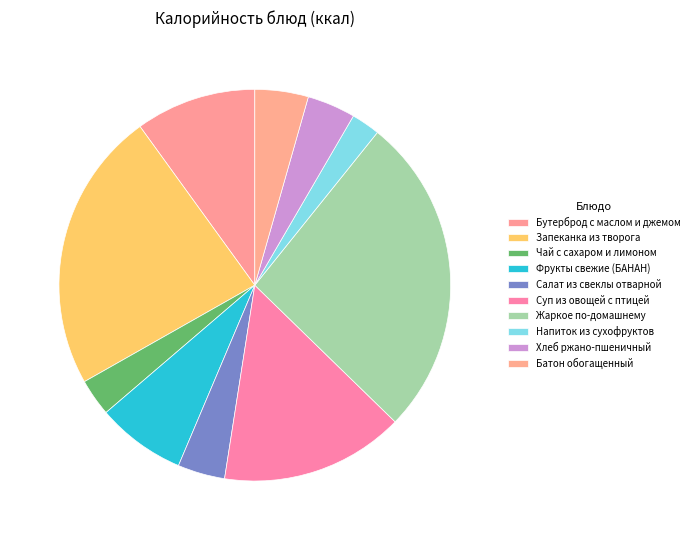

True or false: Бутерброд с маслом и джемом accounts for 1% of the total.

False